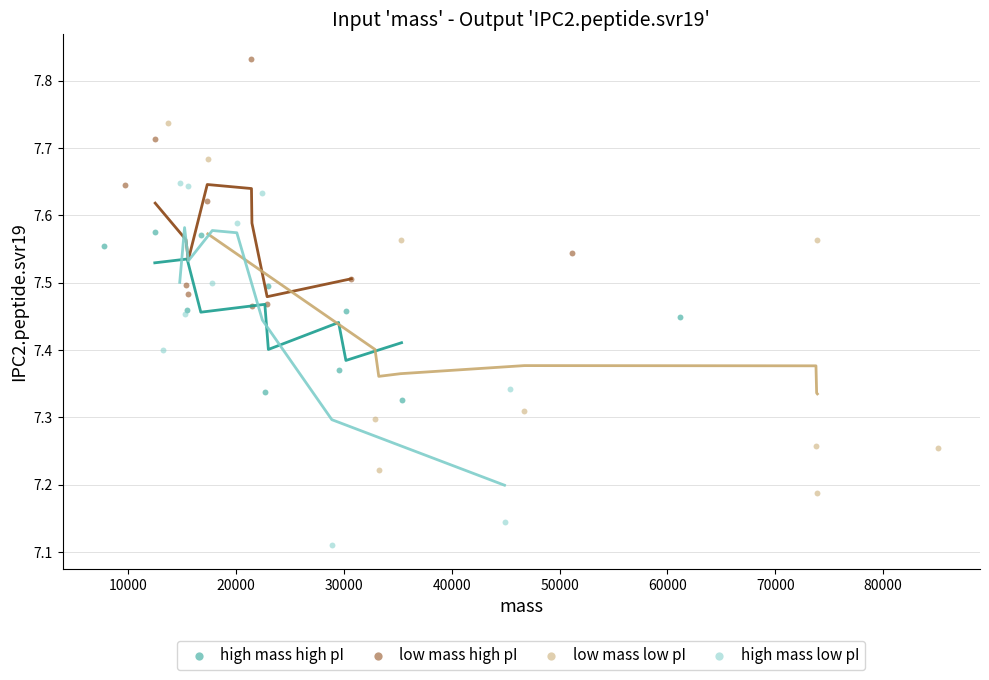

Which series has the largest Y range (max minus min)?

low mass low pI